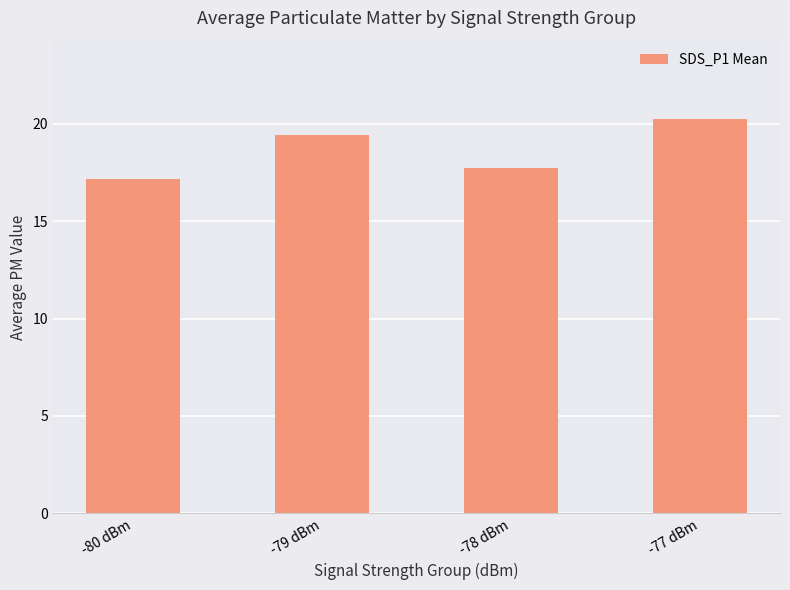

What is the value of the 3rd bar from the left?

17.7